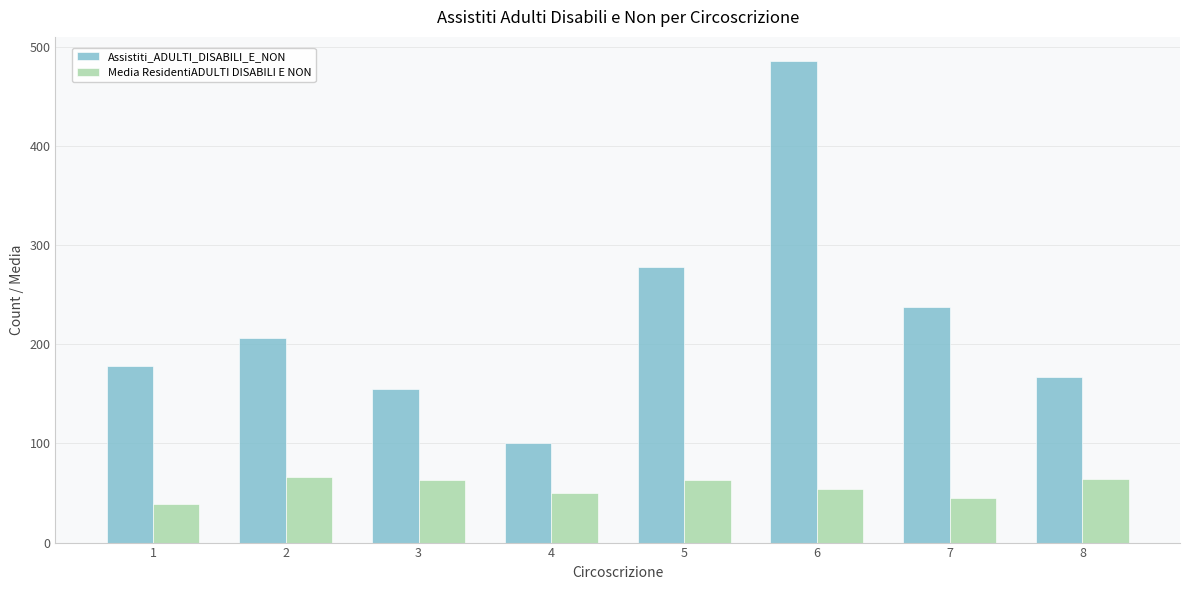

Which series has the largest total across all categories?

Assistiti_ADULTI_DISABILI_E_NON